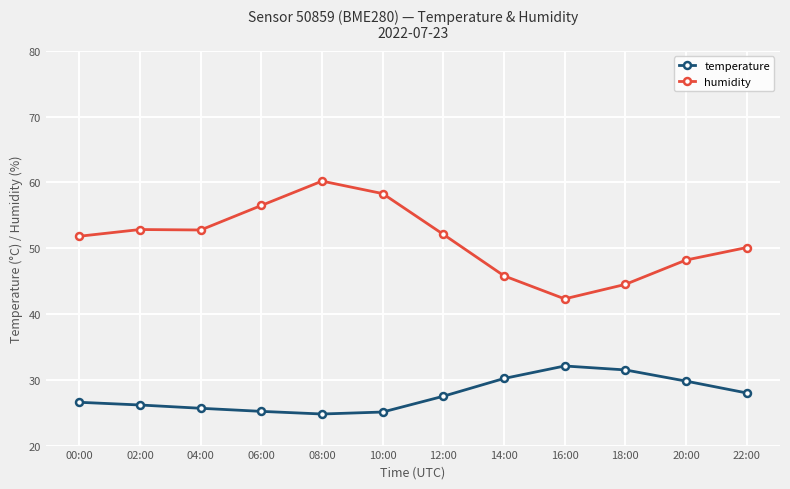

Is this an area chart (filled region under the line)?

No